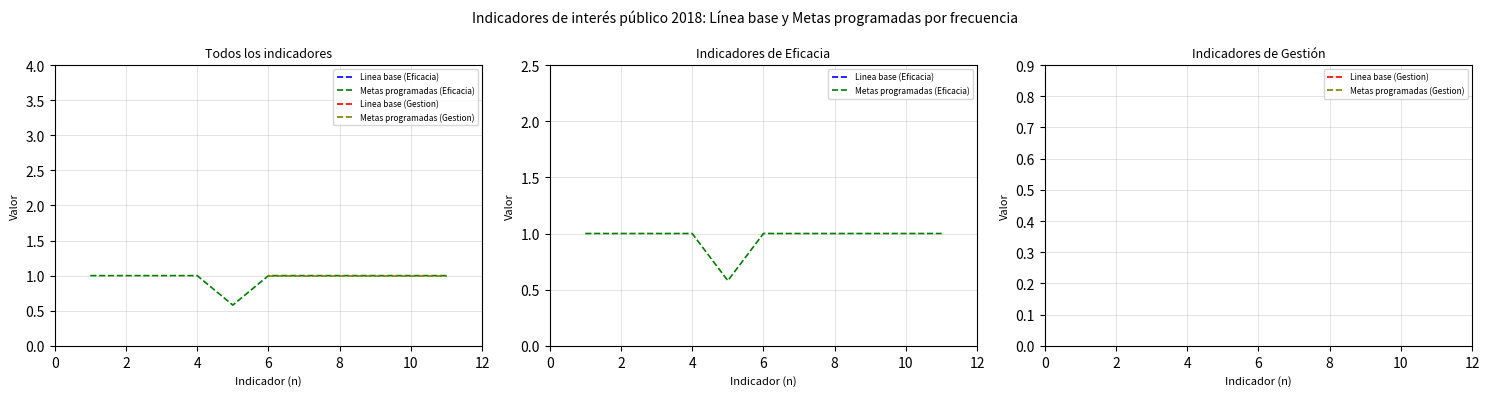

What is the minimum value shown in the chart?

0.6